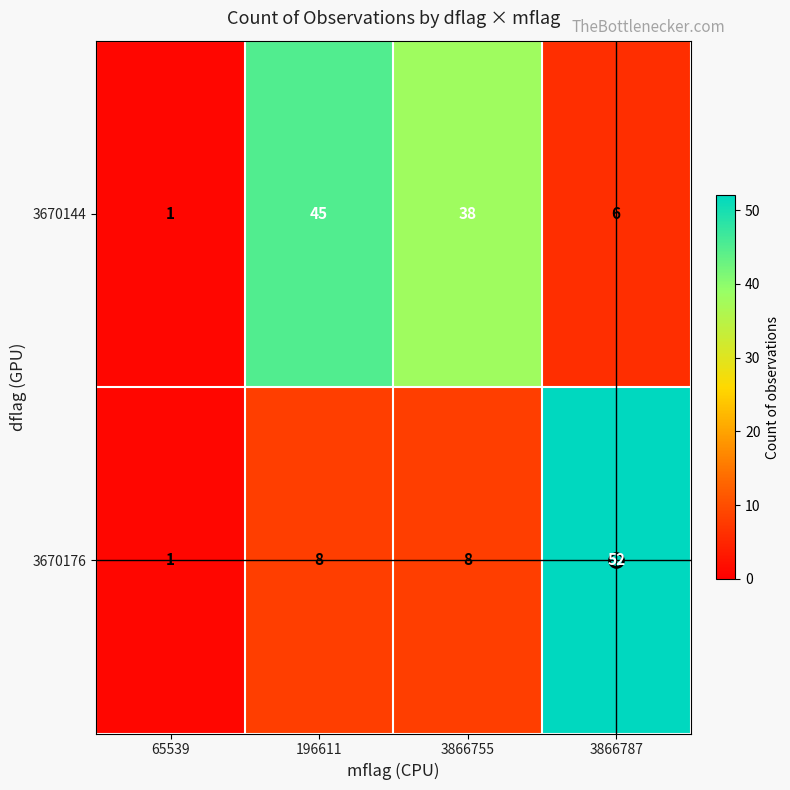

Rank the series by their average value, from lowest to highest.

3670176, 3670144